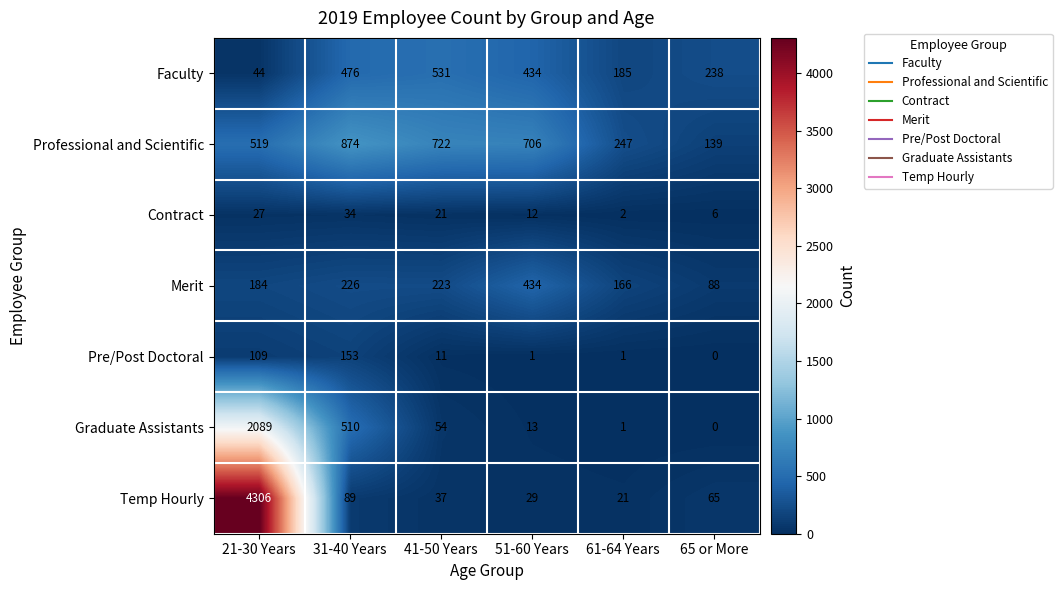

Which series has the largest total across all categories?

Temp Hourly